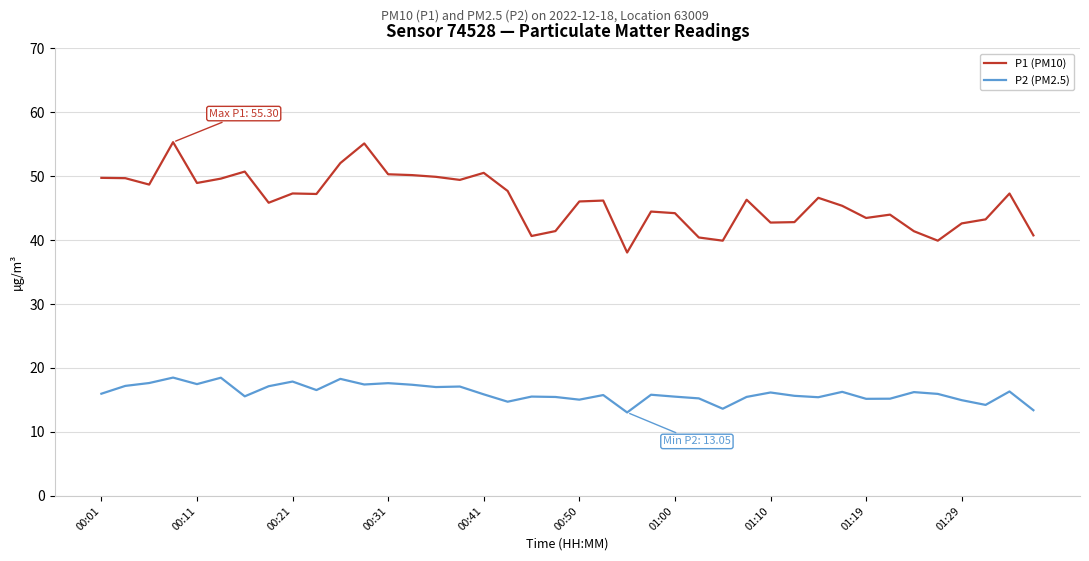

What is the greatest value displayed?

55.3